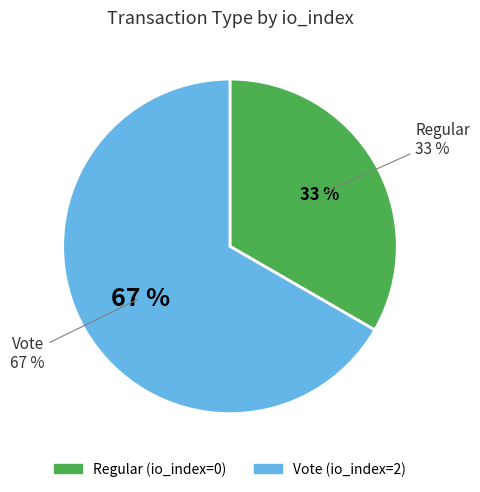

How many segments does this pie chart have?

2